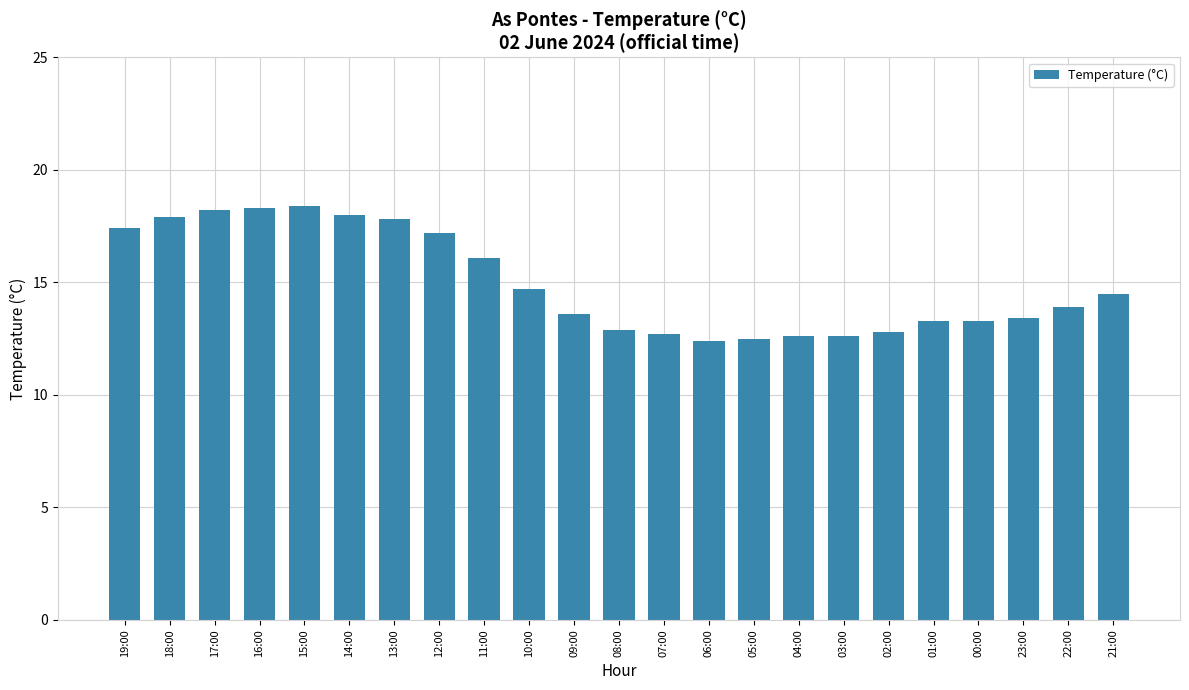

What is the ratio of the value at 10:00 to the value at 23:00?

1.1